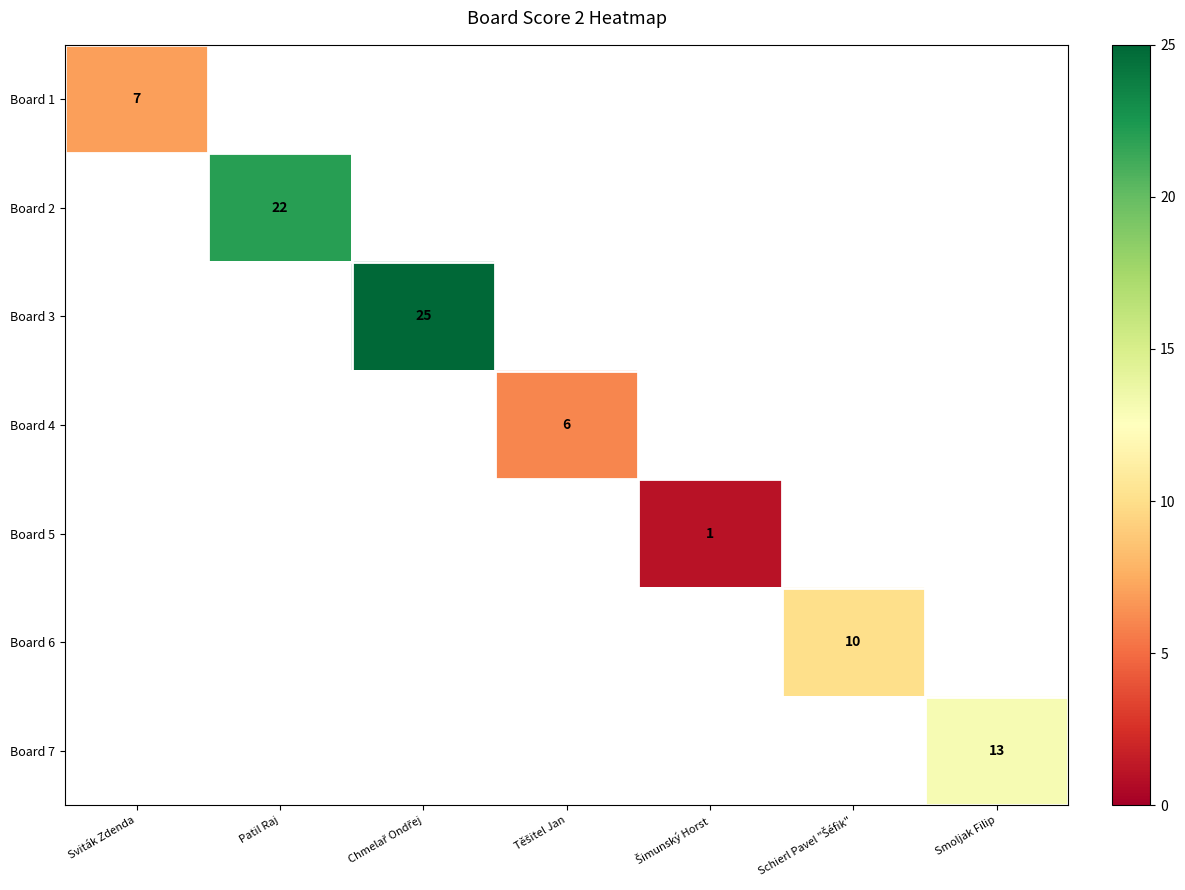

Is it true that Board 1 equals 4 at Sviták Zdenda?

False